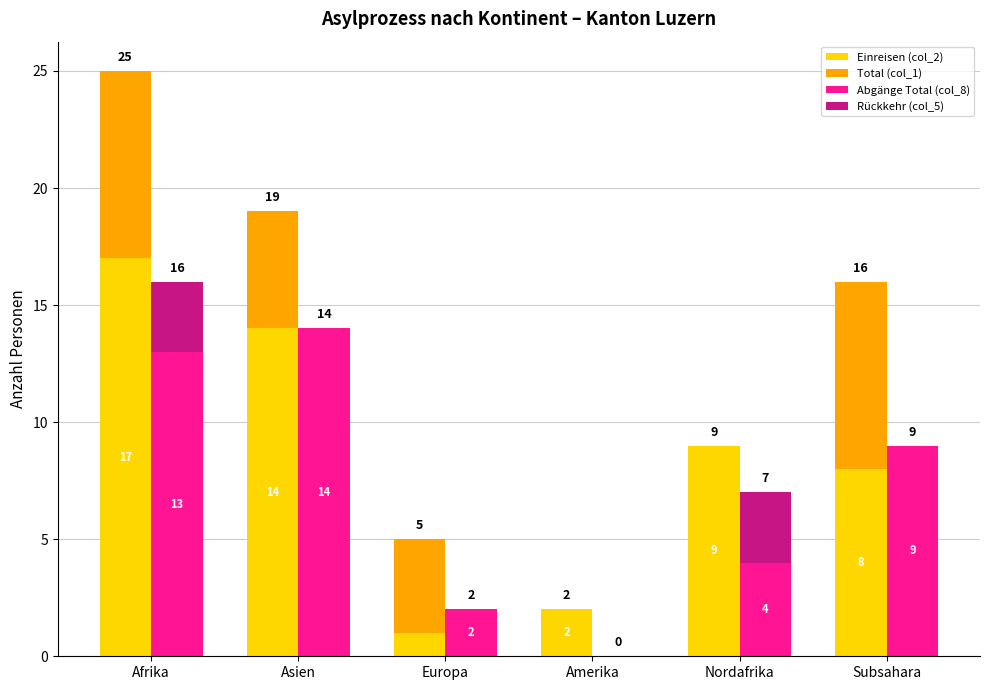

Reading right to left, transcribe all the data shown in this chart.

Einreisen (col_2): Subsahara=8	Nordafrika=9	Amerika=2	Europa=1	Asien=14	Afrika=17
Total (col_1): Subsahara=8	Nordafrika=0	Amerika=0	Europa=4	Asien=5	Afrika=8
Abgänge Total (col_8): Subsahara=9	Nordafrika=4	Amerika=0	Europa=2	Asien=14	Afrika=13
Rückkehr (col_5): Subsahara=0	Nordafrika=3	Amerika=0	Europa=0	Asien=0	Afrika=3